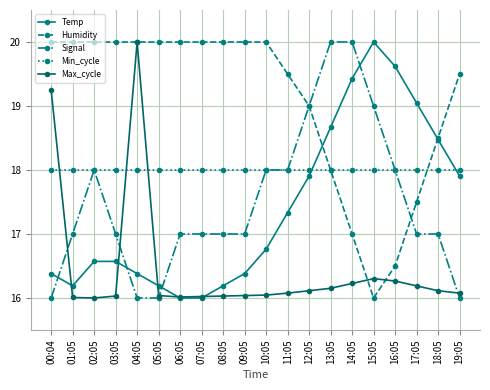

How many categories are shown in the chart?

20